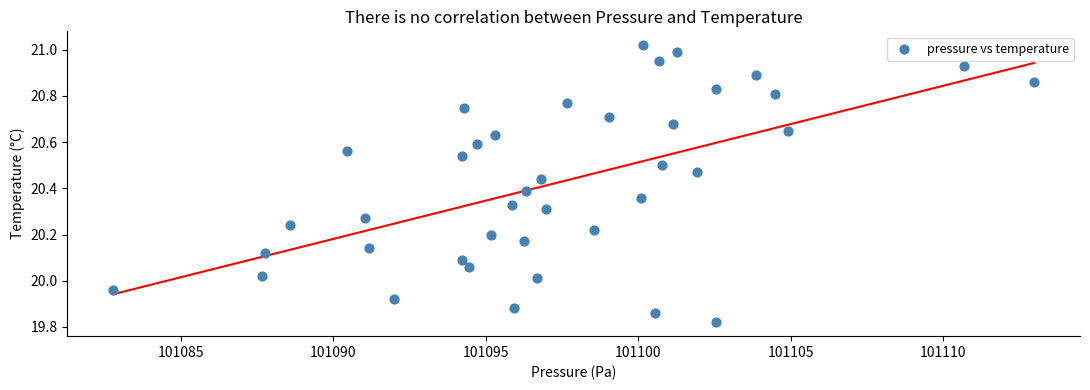

What is the range of Y values (max minus min)?

1.2